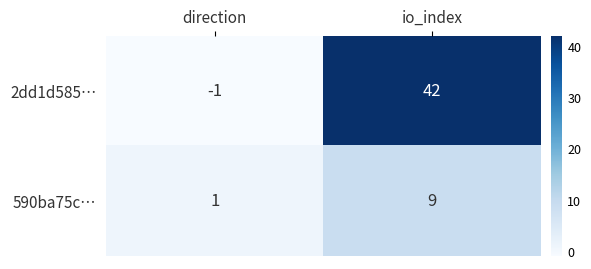

The 590ba75c… series shows 13 at io_index. True or false?

False